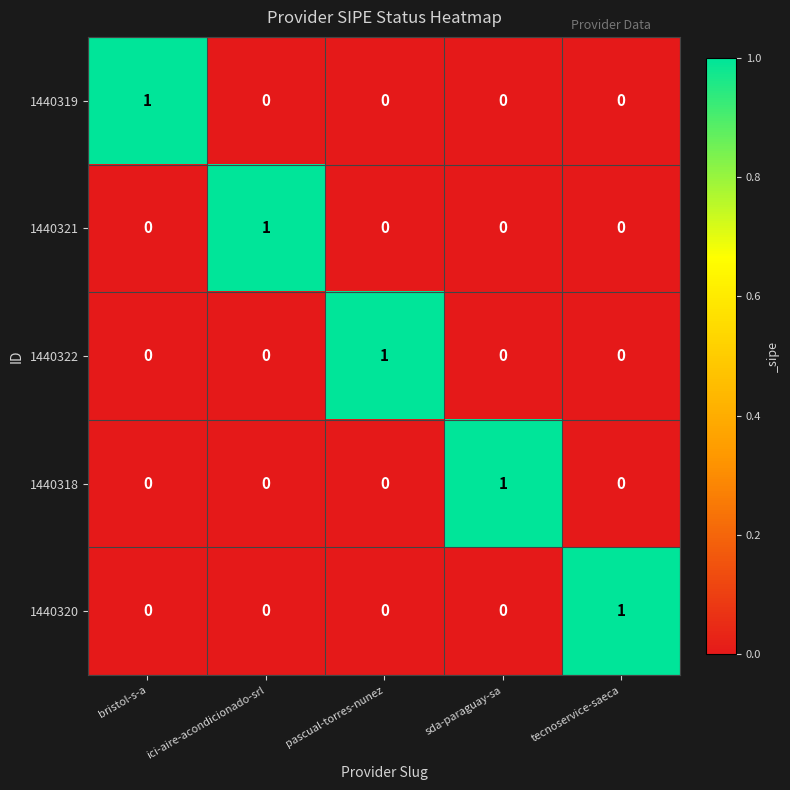

The value of 1440321 at ici-aire-acondicionado-srl is 0. True or false?

False